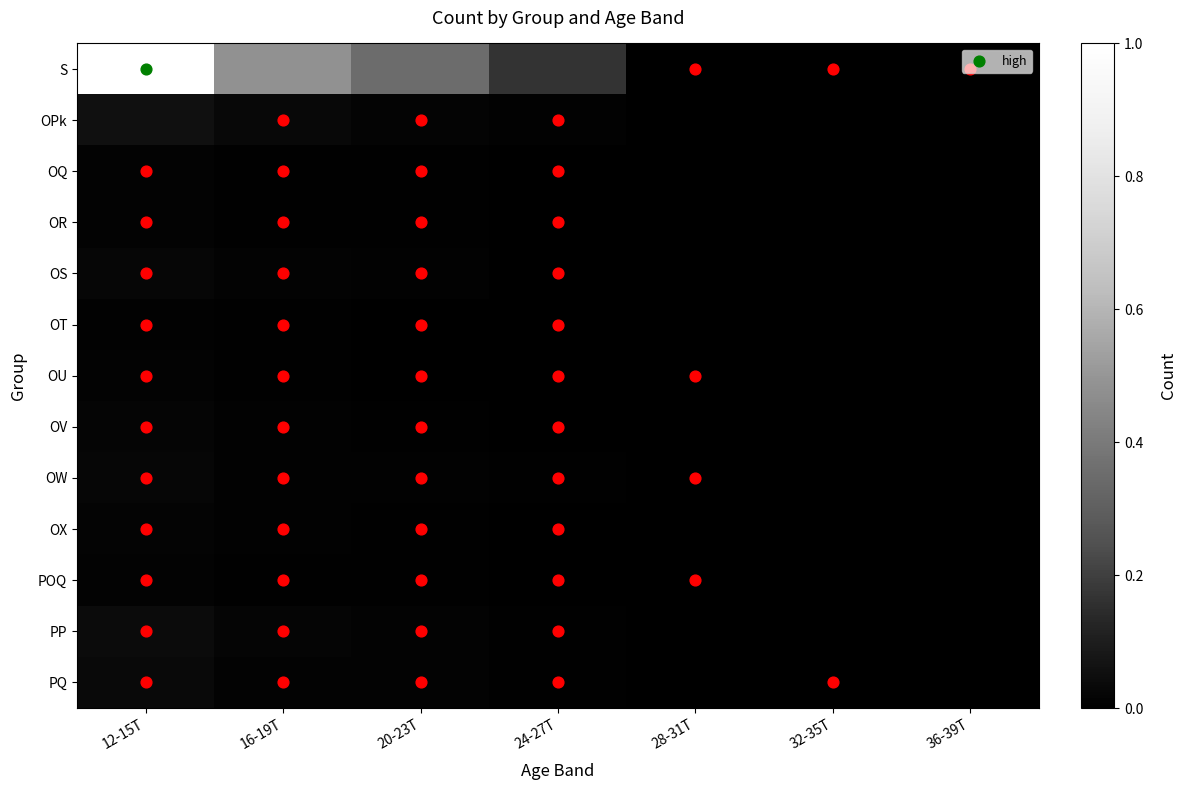

At how many categories does at least one series exceed 0?

7